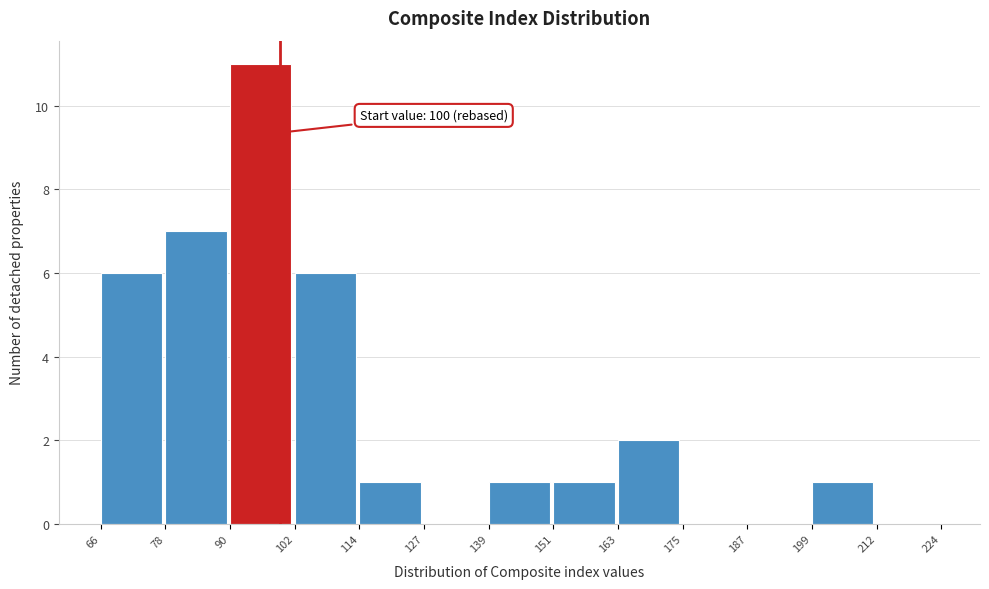

Which range on the x-axis has the tallest bar?

90 to 102